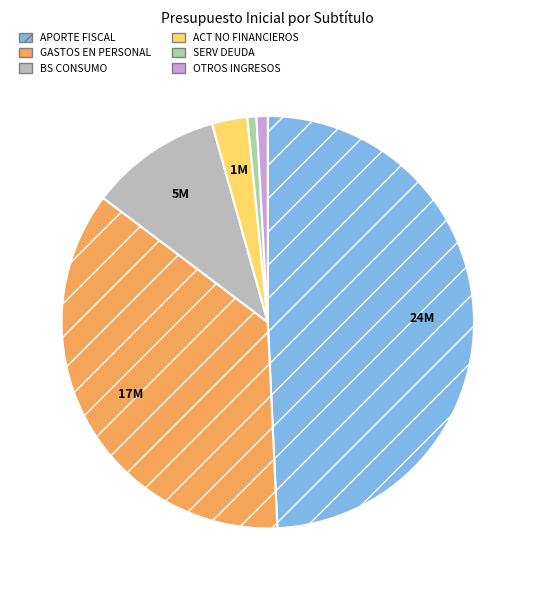

Combined, do ACT NO FINANCIEROS and OTROS INGRESOS account for over 50%?

No